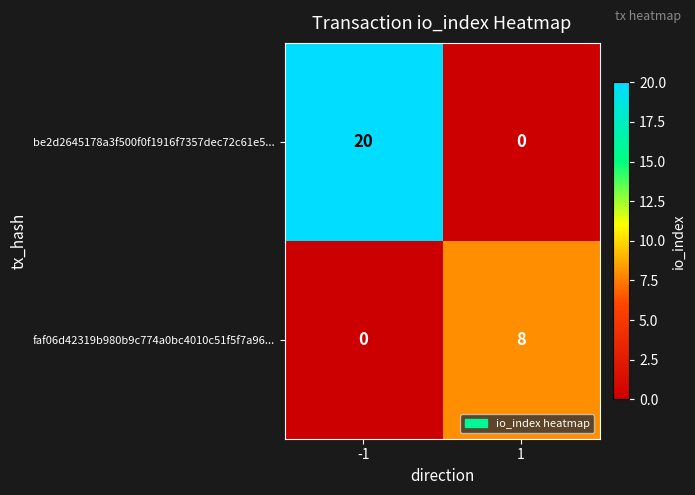

Count the number of data series in this chart.

2